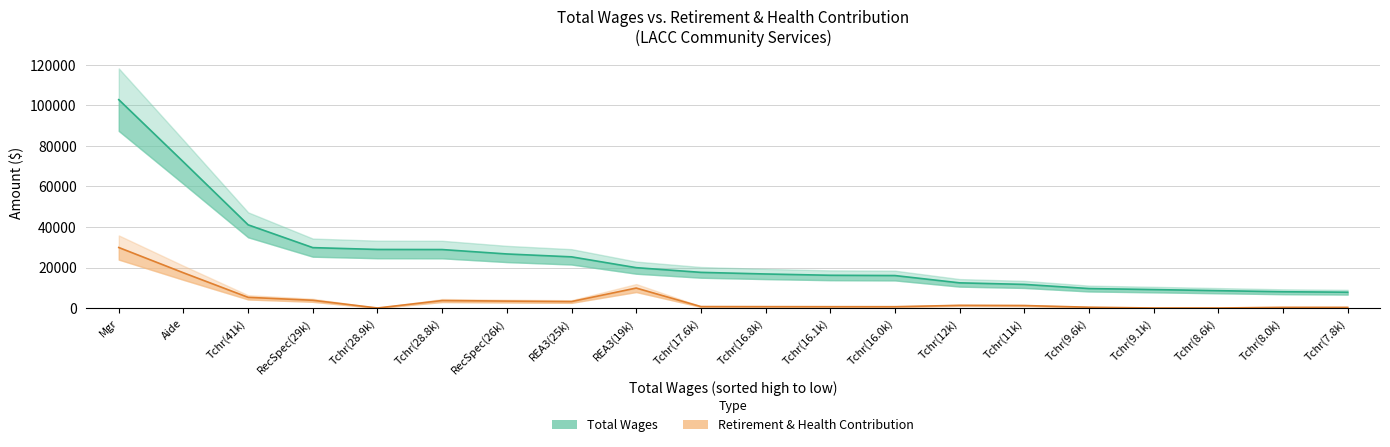

True or false: total_wages and retirement_health intersect in this chart.

False